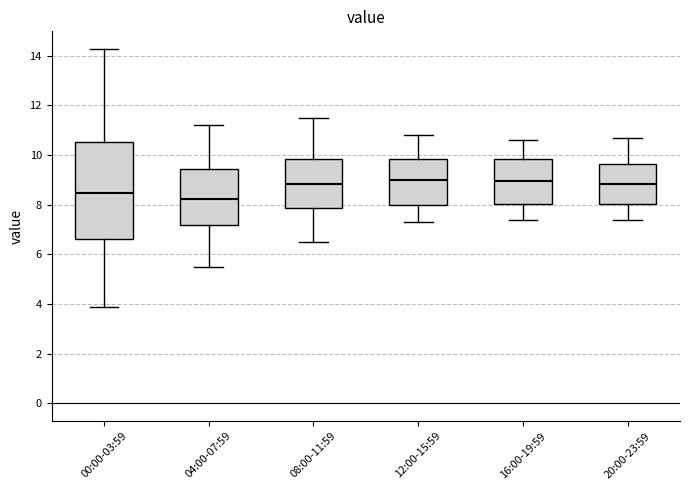

Where does the upper whisker of the box for 20:00-23:59 end on the y-axis? The values are not printed on the chart, so give them approximately, as read against the axis.

10.8